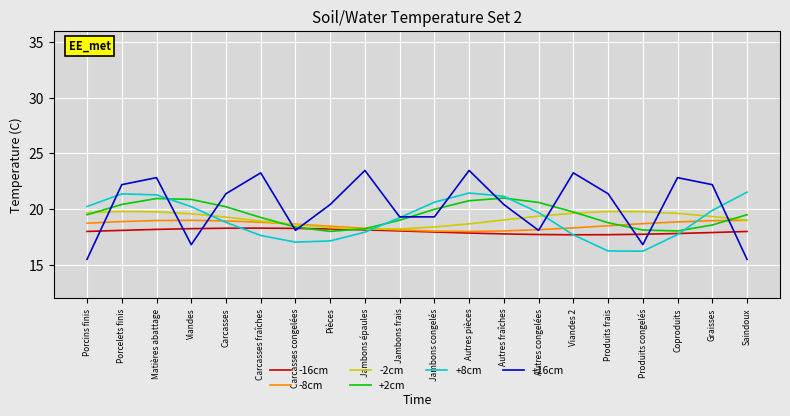

Which series ends up on top after the final intersection of +8cm and +2cm?

+8cm